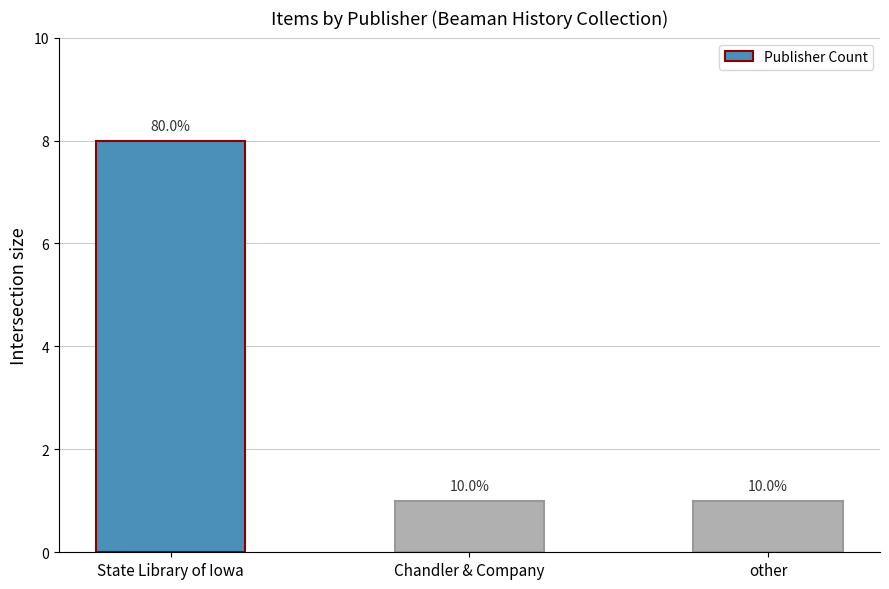

How many bars are there in total?

3